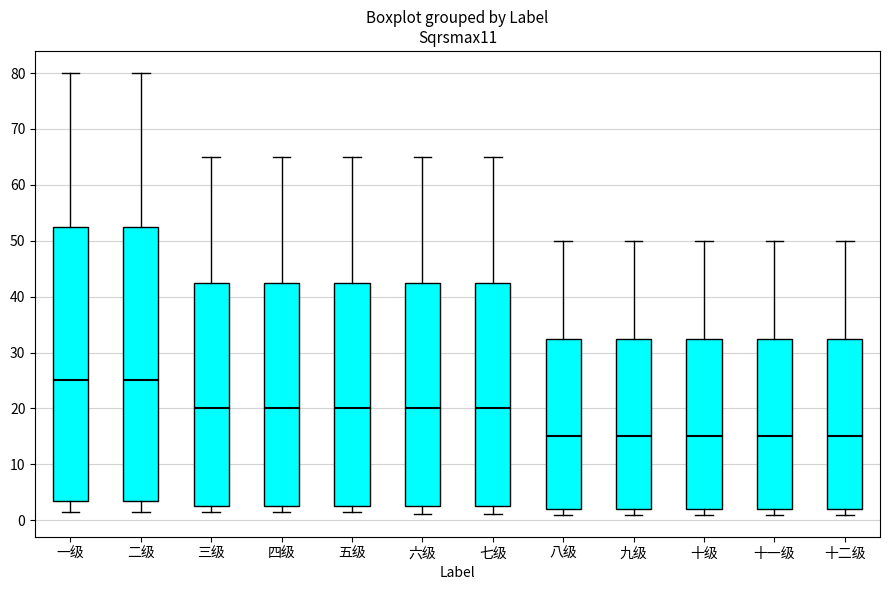

Where does the upper whisker of the box for 十二级 end on the y-axis? The values are not printed on the chart, so give them approximately, as read against the axis.

50